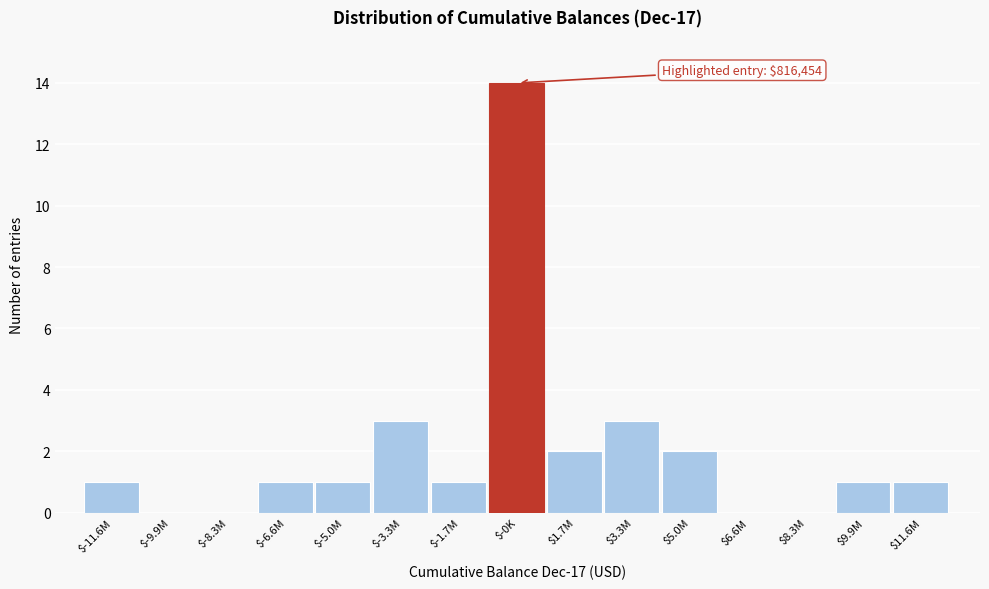

What is the sum of all values?

30